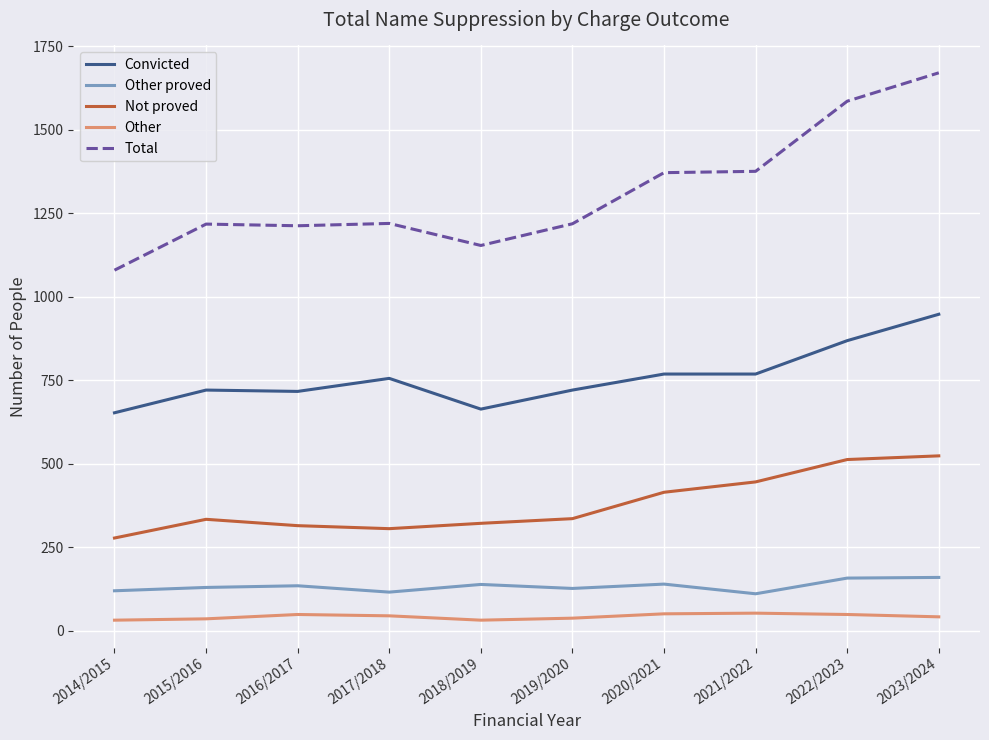

What value does the Total series have at 2019/2020, to the nearest 50?

1200